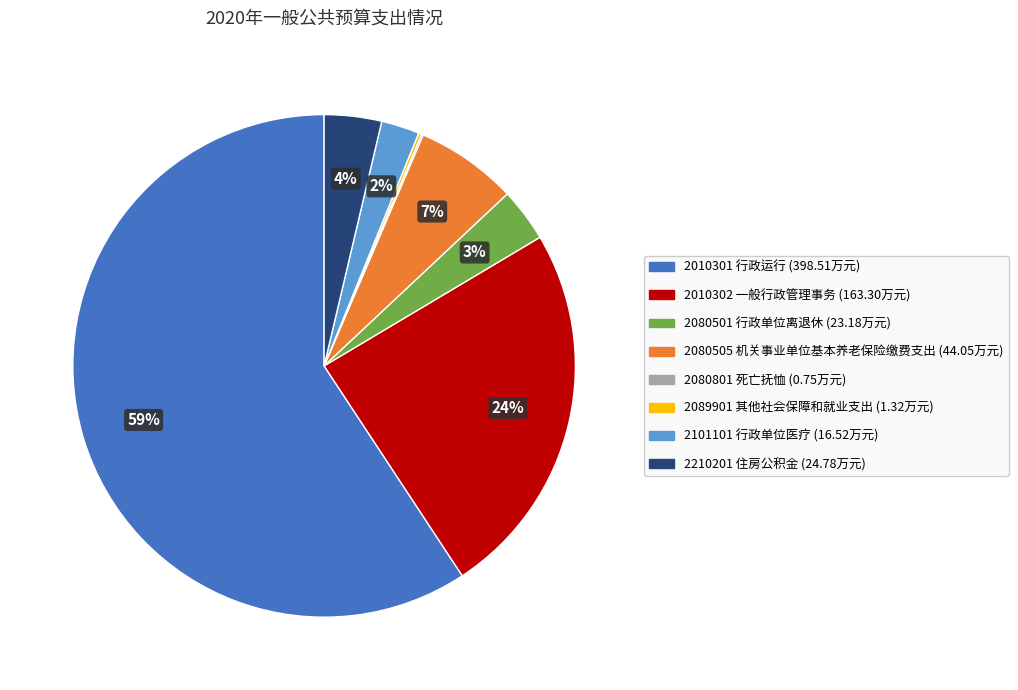

Which category has the biggest portion of the pie?

2010301 行政运行